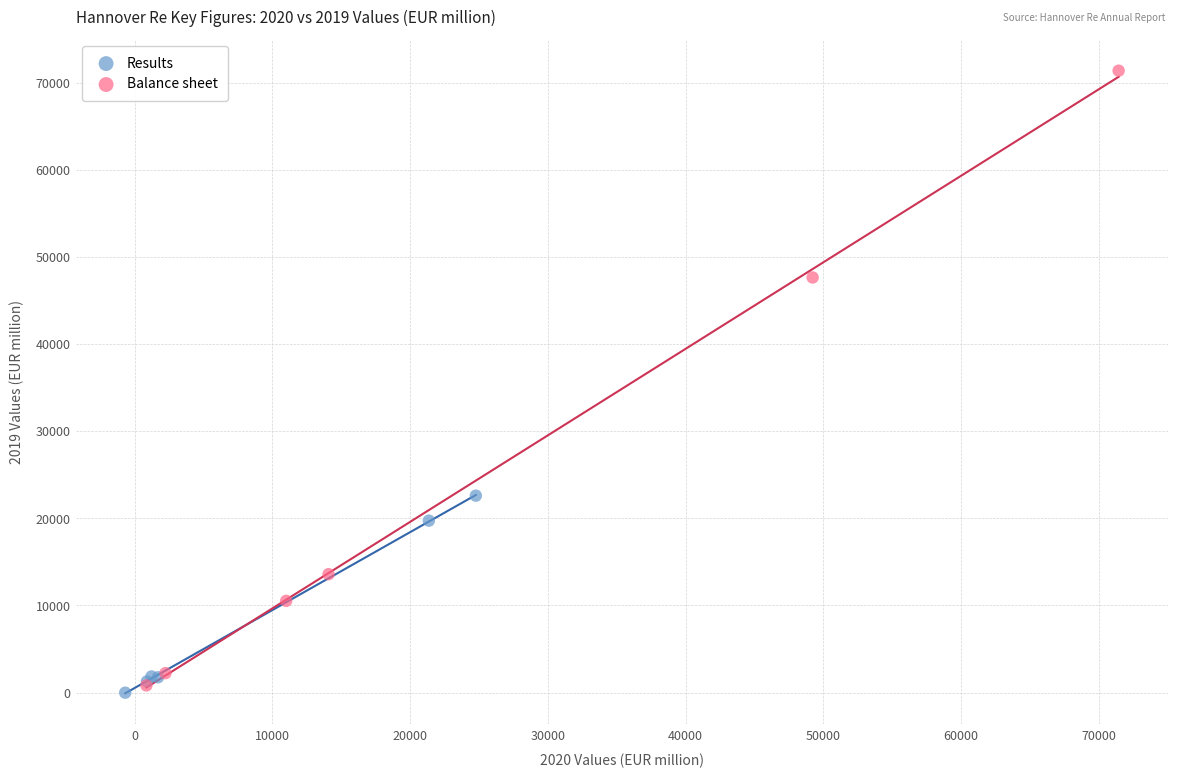

What are all the series names shown in the legend?

Results, Balance sheet